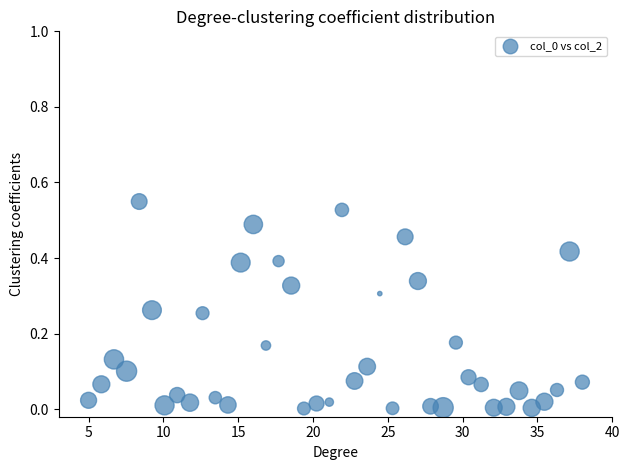

What is the range of X values (max minus min)?

33.0